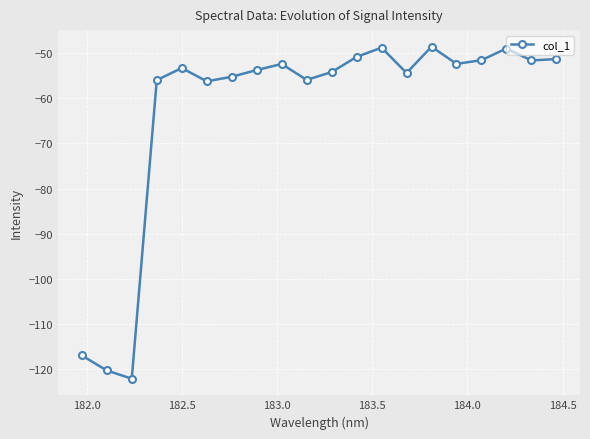

What is the greatest value displayed?

-48.6